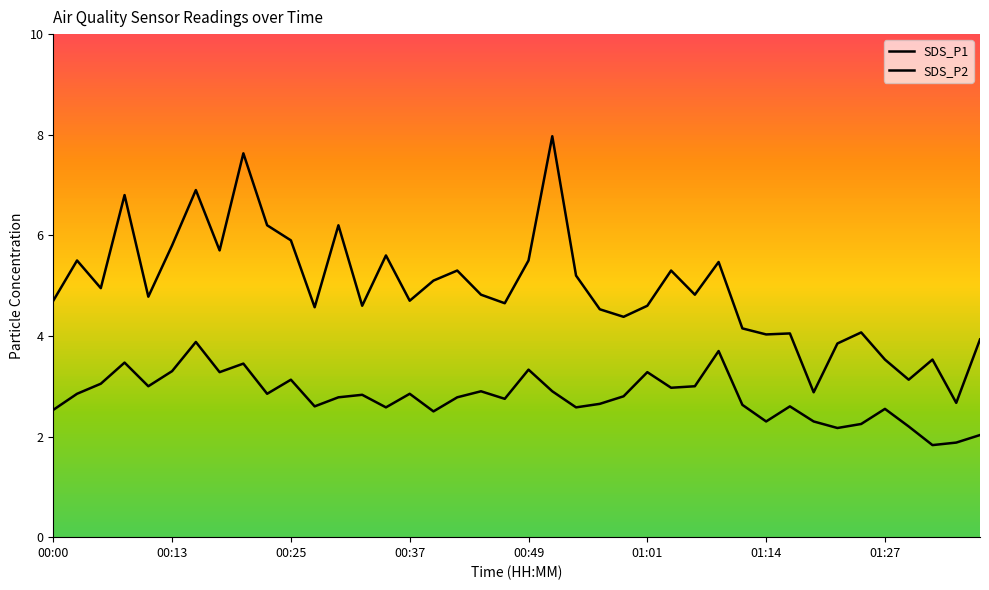

Is this an area chart (filled region under the line)?

No